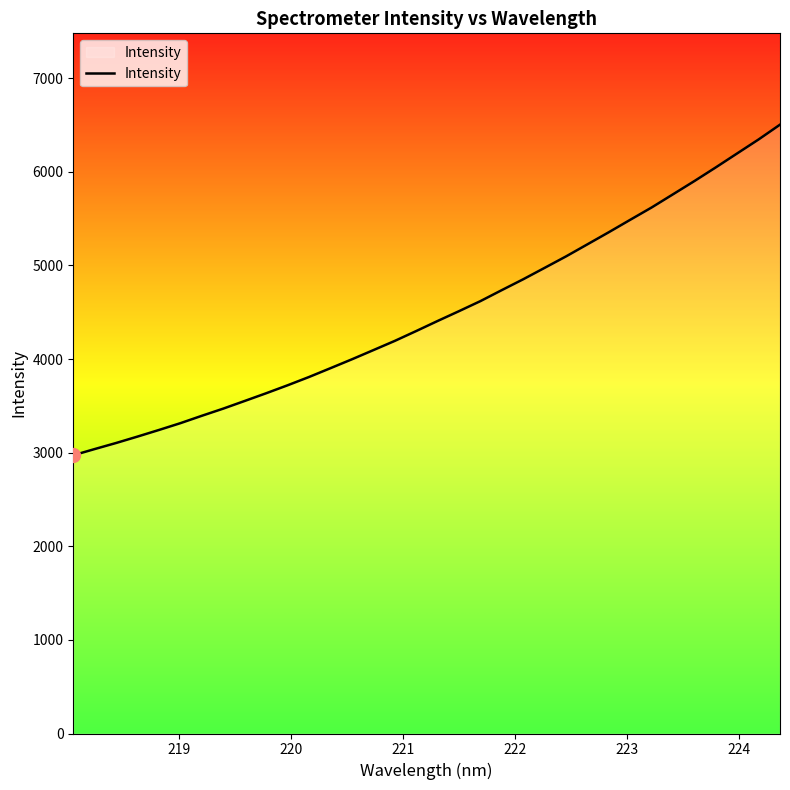

What is the maximum value shown in the chart?

6504.6